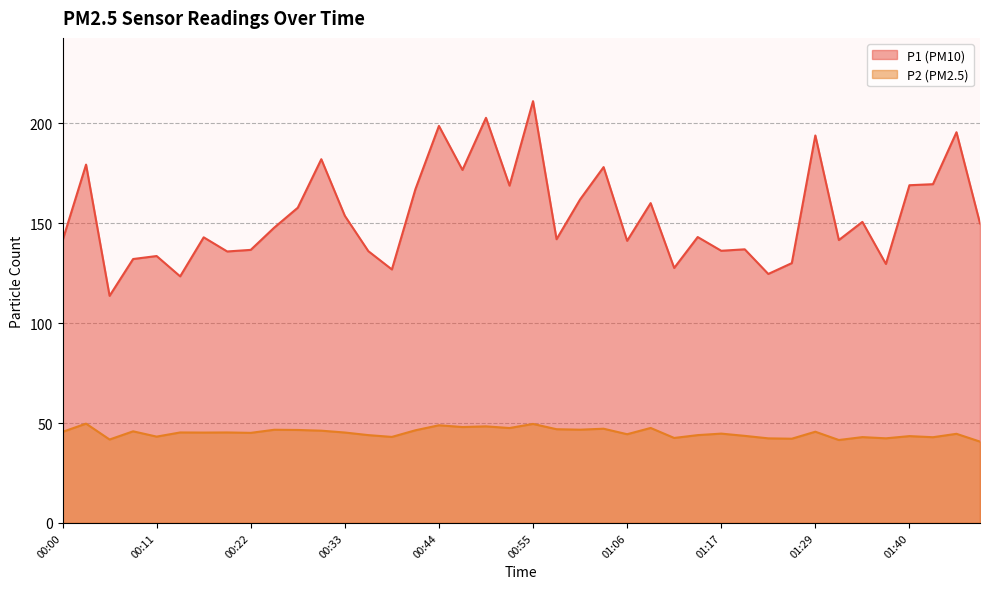

Where is P2 nearest to the value 45?

00:22